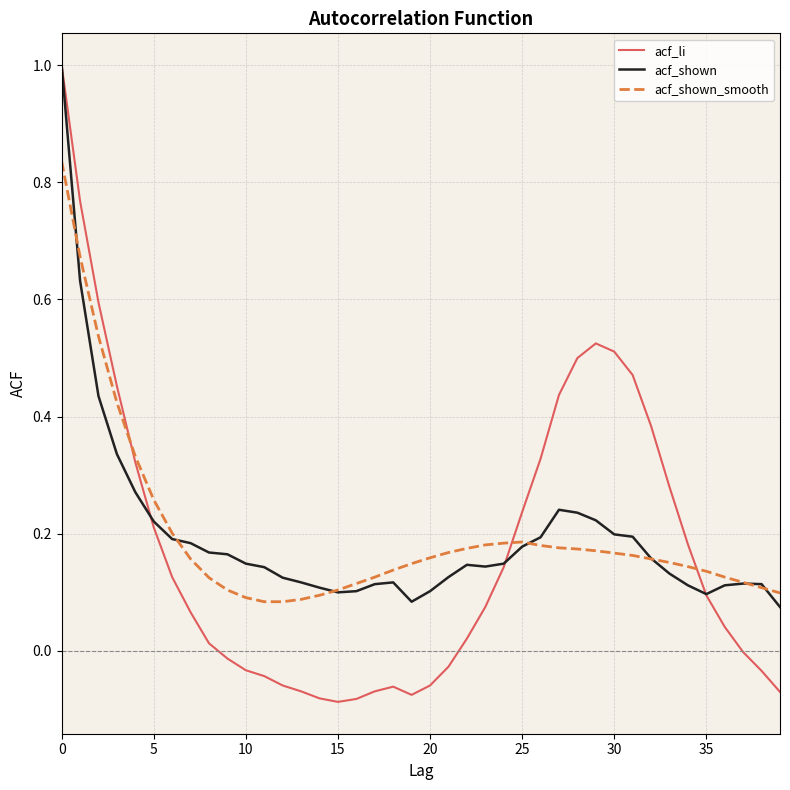

Which series has the largest range (max minus min)?

acf_li